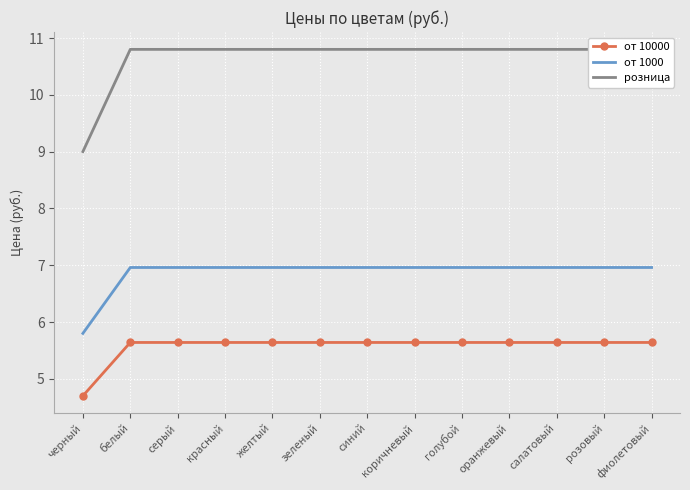

What is the label of the 11th point from the left?

салатовый